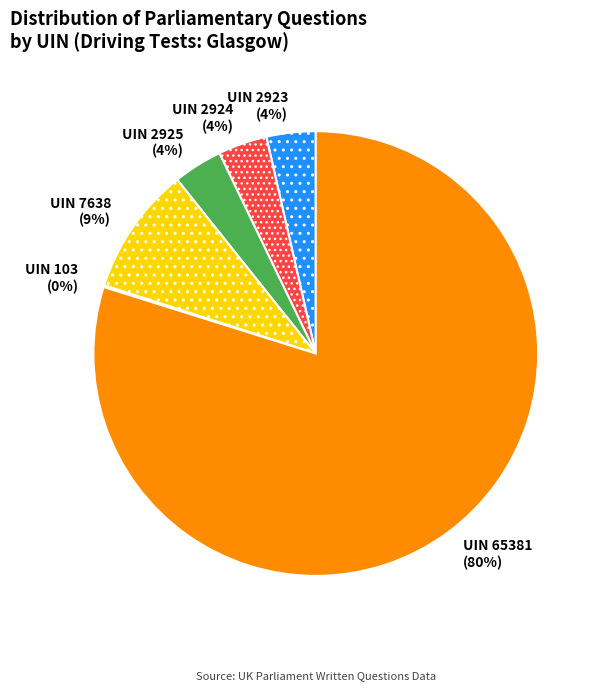

True or false: UIN 2925 accounts for 4% of the total.

True